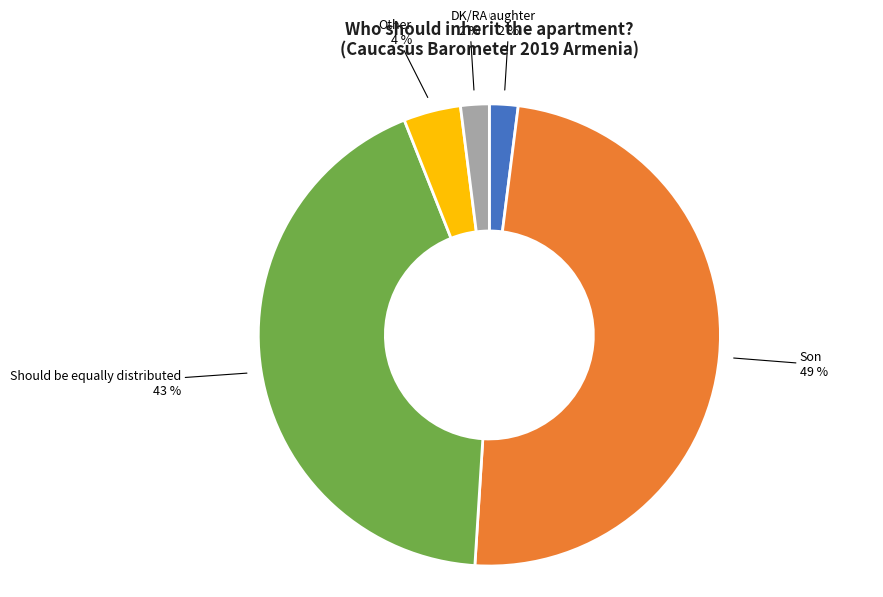

To the nearest percent, what is the average slice percentage?

20%